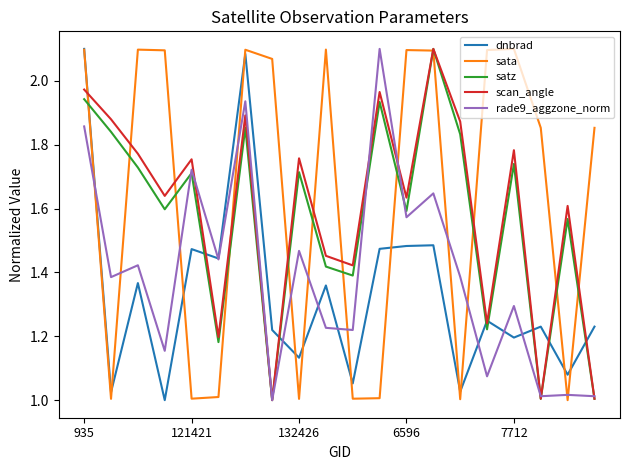

Does the chart have visible grid lines?

No